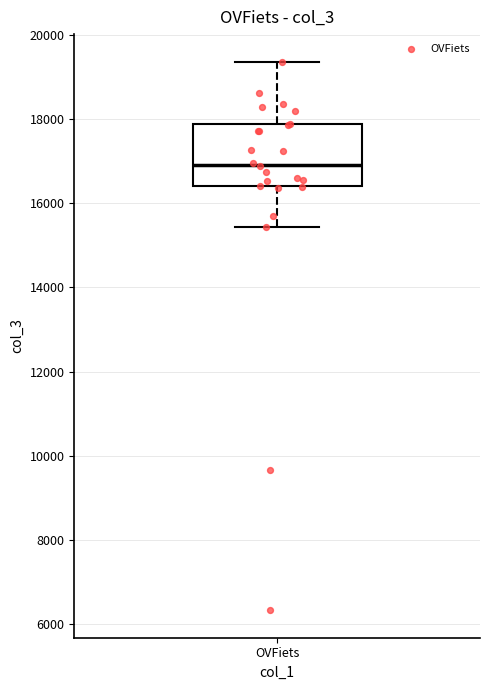

Where does the upper whisker of the box for OVFiets end on the y-axis? The values are not printed on the chart, so give them approximately, as read against the axis.

19400